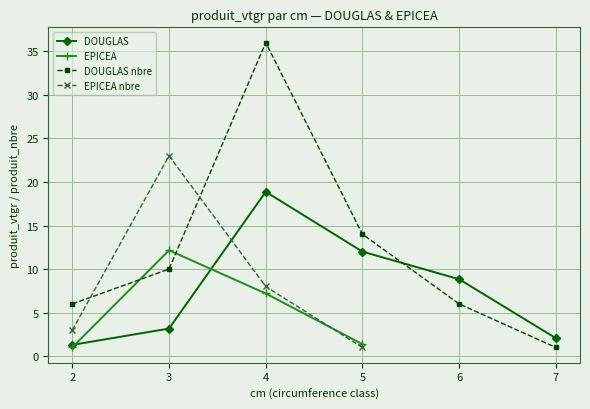

How many data points in DOUGLAS nbre are less than 10?

3